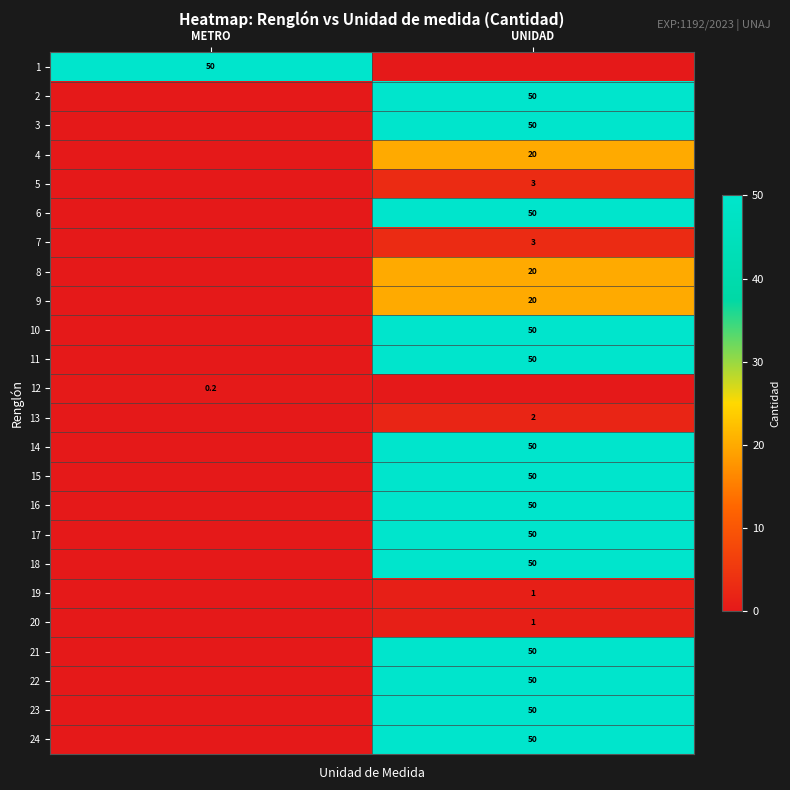

How many series are shown in this chart?

24